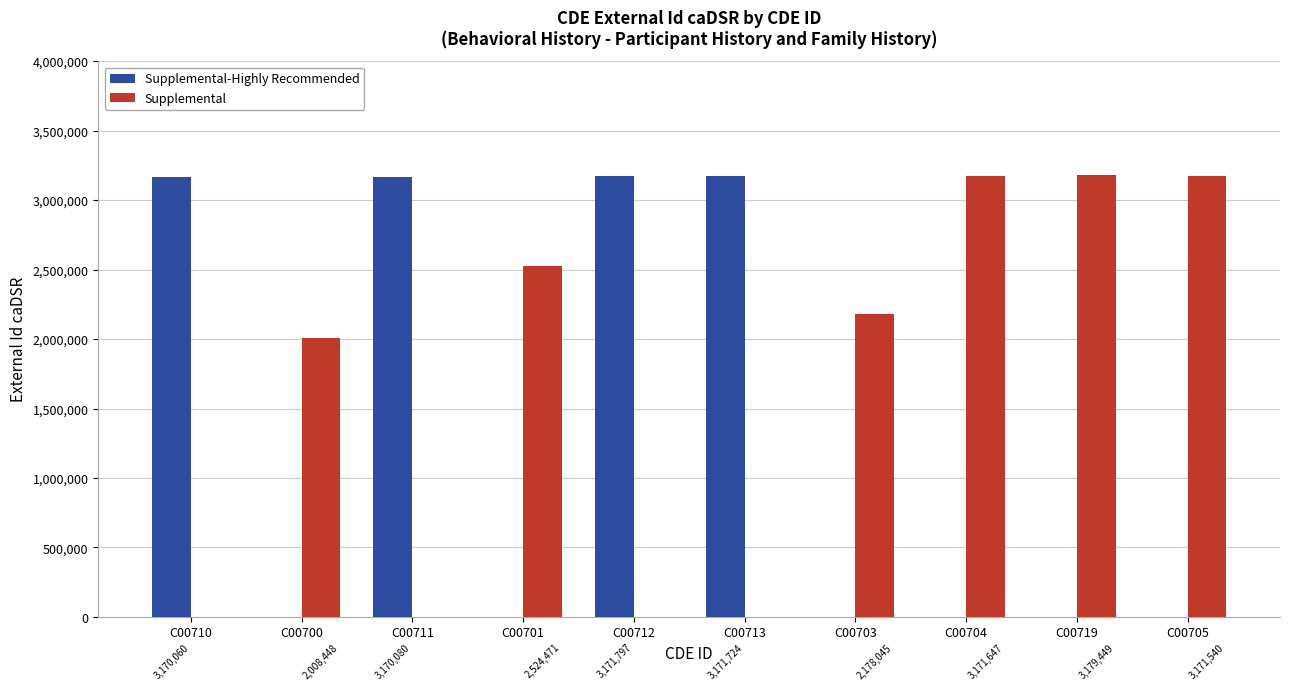

What is the maximum value shown in the chart?

3179449